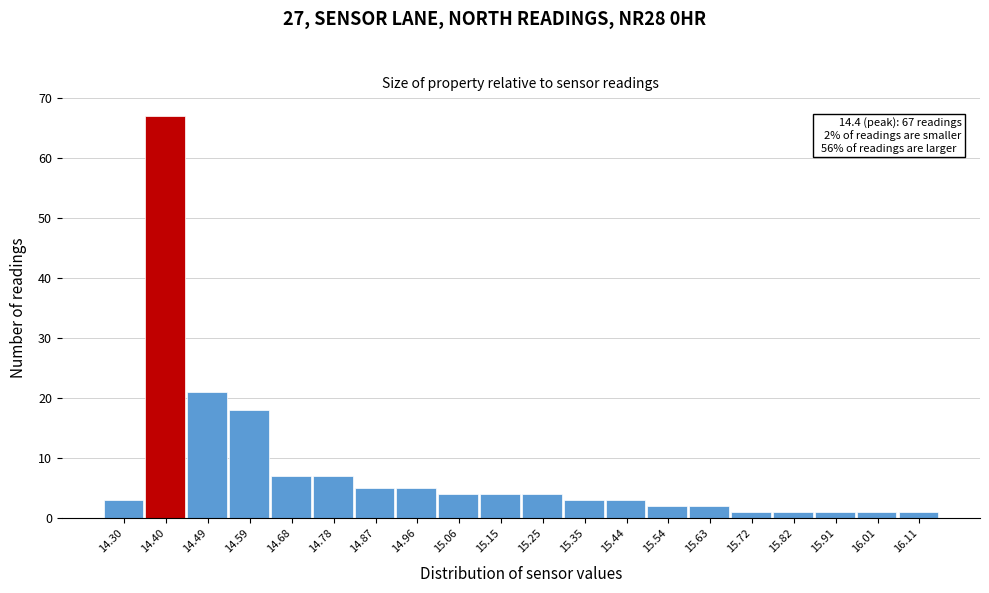

Reading right to left, what are all the values shown in this chart?

1	1	1	1	1	2	2	3	3	4	4	4	5	5	7	7	18	21	67	3